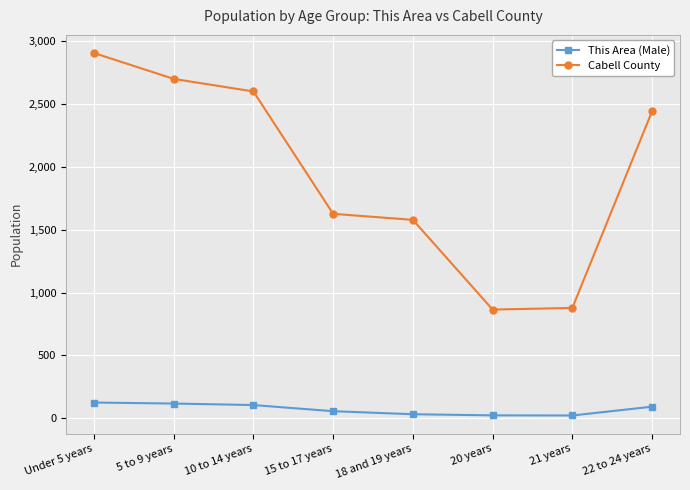

At which category is the sum across all series the highest?

Under 5 years